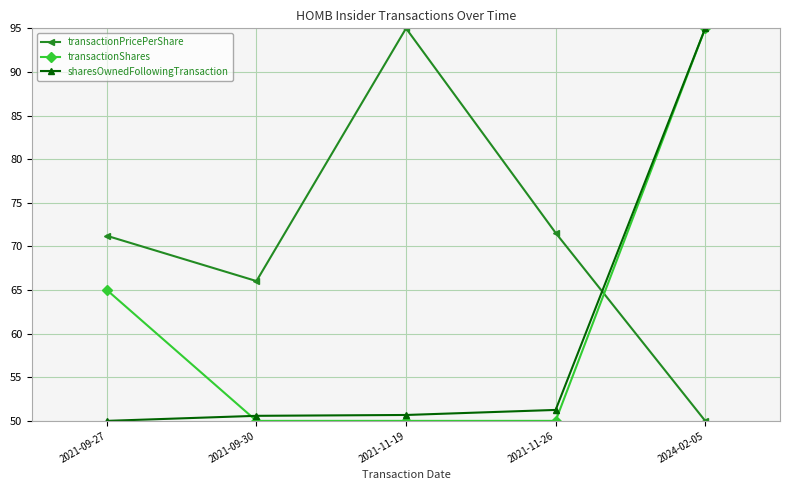

How many intersections are there between sharesOwnedFollowingTransaction and transactionPricePerShare?

1